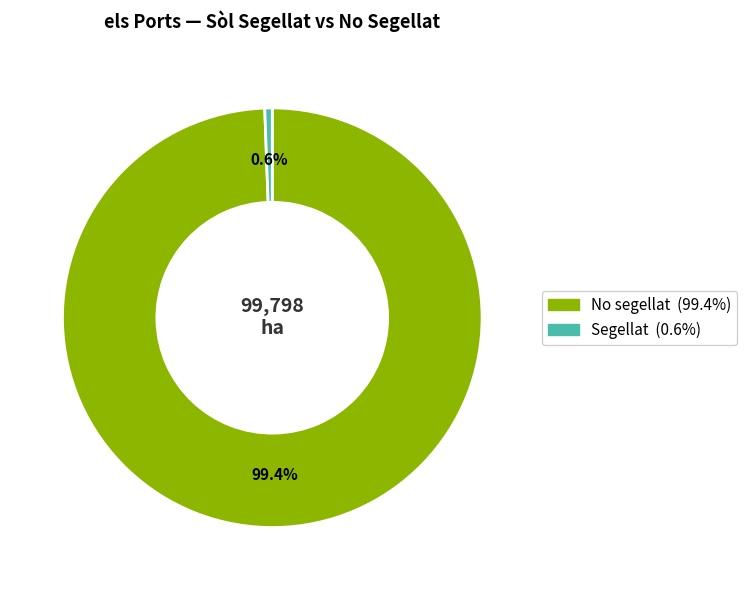

What is the majority slice?

No segellat